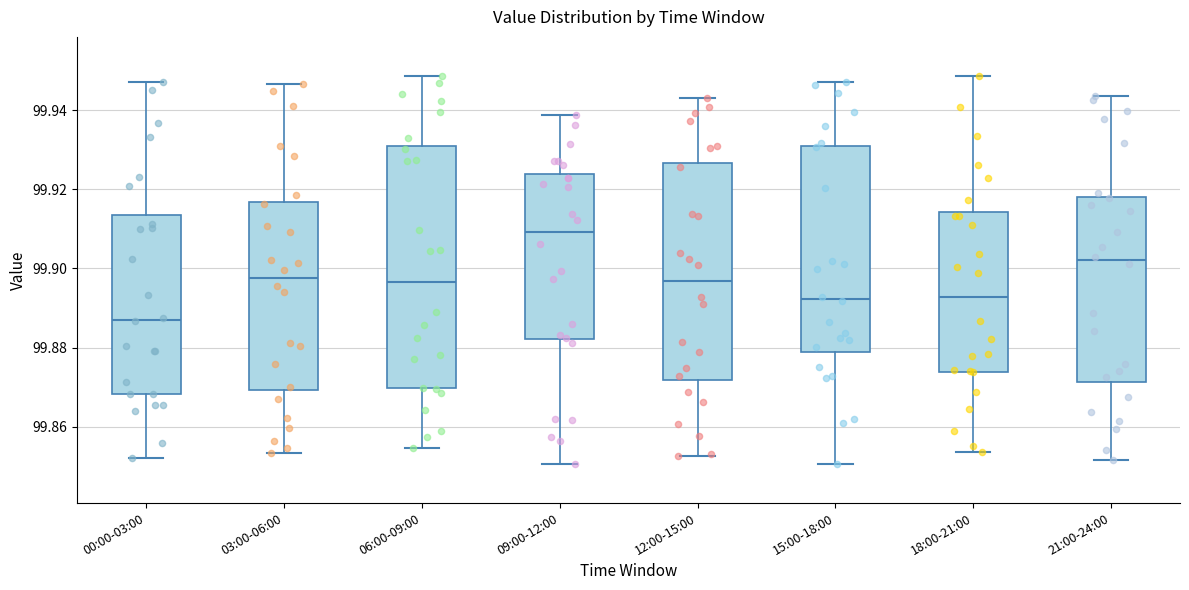

Which box has the highest median line?

09:00-12:00